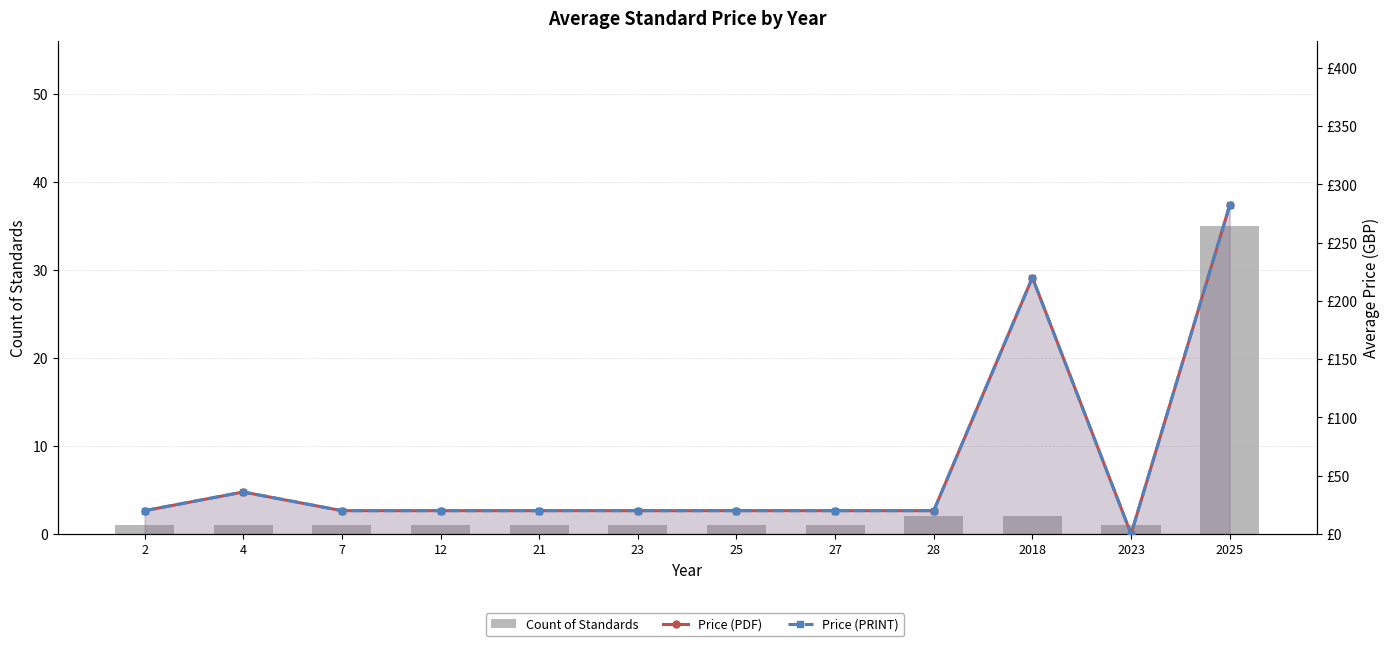

Rank the categories by Count of Standards value from lowest to highest.

2, 4, 7, 12, 21, 23, 25, 27, 2023, 28, 2018, 2025